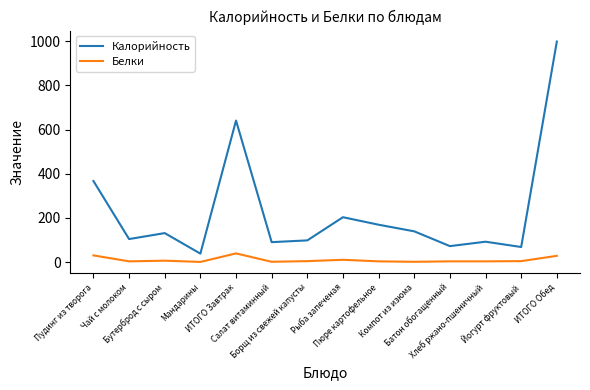

What is the approximate value of Калорийность at Салат витаминный?

90.0